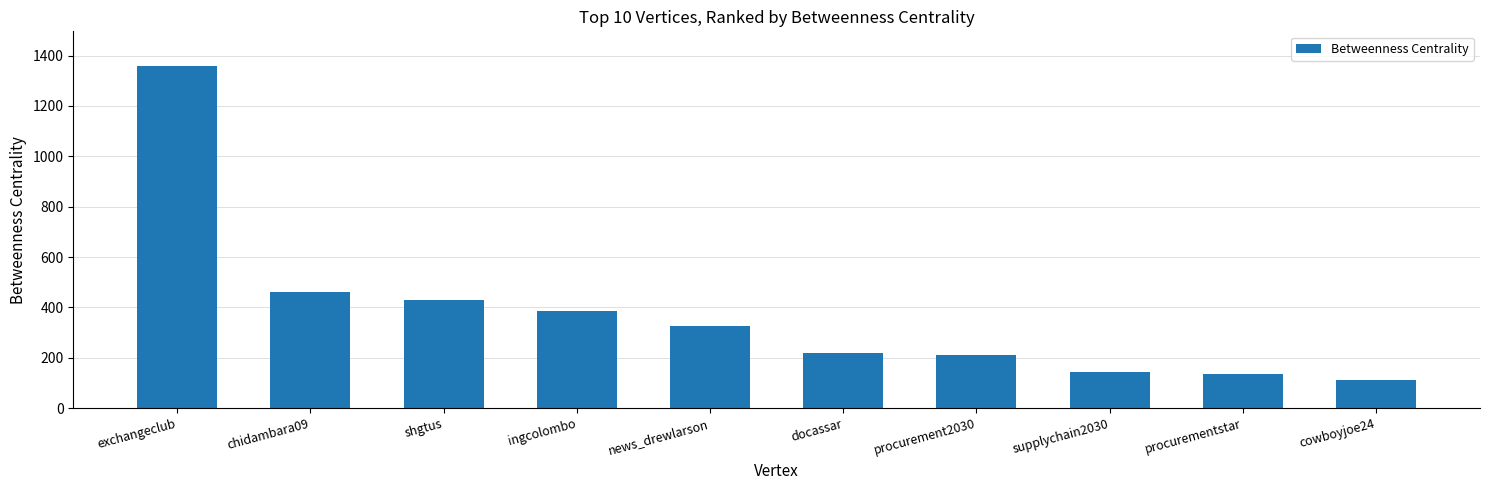

Approximately how many times larger is the value at chidambara09 compared to procurement2030?

2.2